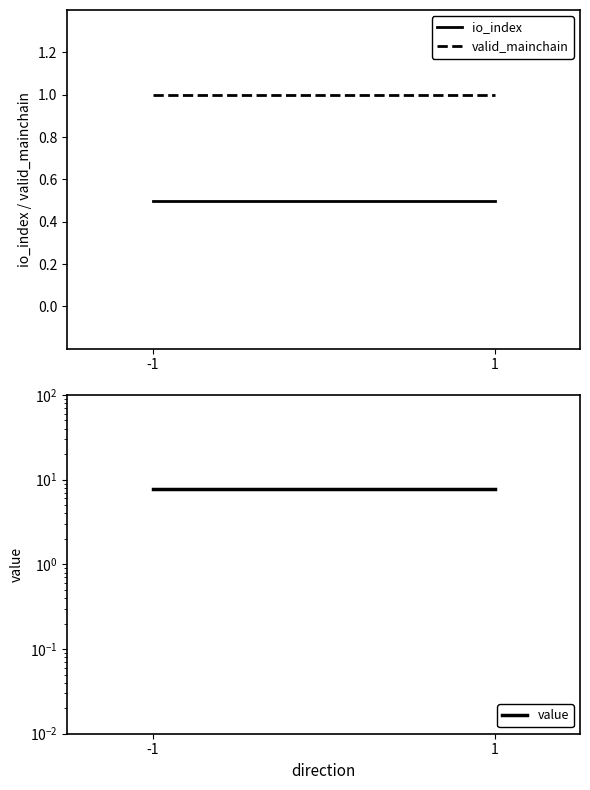

What is the sum of the io_index values at 1 and -1?

1.0